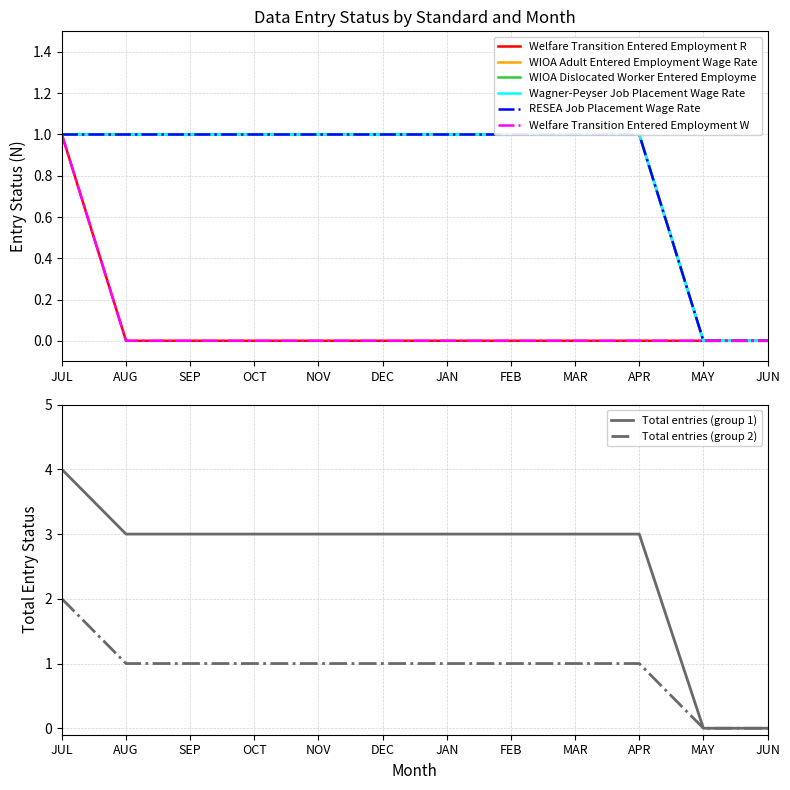

Reading left to right, what are all the values shown in this chart?

Welfare Transition Entered Employment R: 1	0	0	0	0	0	0	0	0	0	0	0
WIOA Adult Entered Employment Wage Rate: 1	1	1	1	1	1	1	1	1	1	0	0
WIOA Dislocated Worker Entered Employme: 1	1	1	1	1	1	1	1	1	1	0	0
Wagner-Peyser Job Placement Wage Rate: 1	1	1	1	1	1	1	1	1	1	0	0
RESEA Job Placement Wage Rate: 1	1	1	1	1	1	1	1	1	1	0	0
Welfare Transition Entered Employment W: 1	0	0	0	0	0	0	0	0	0	0	0